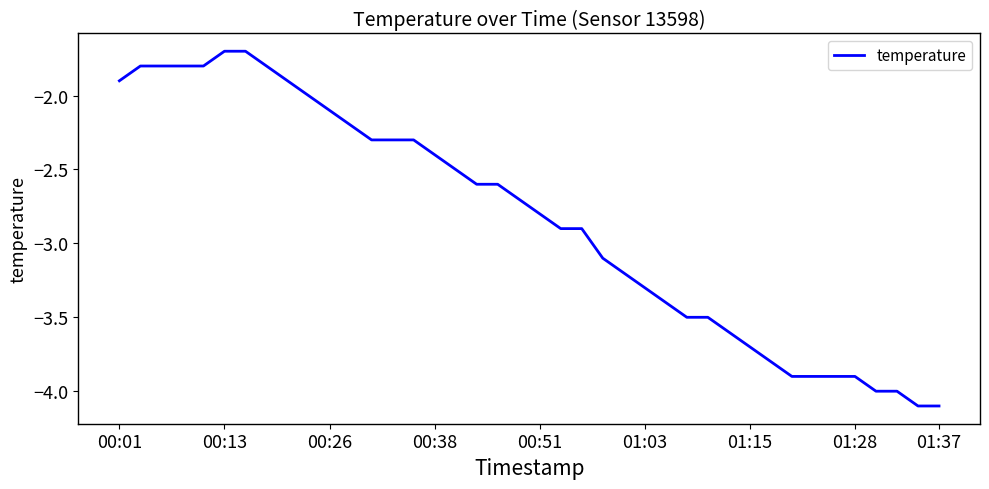

What is the difference between the maximum and minimum values?

2.4